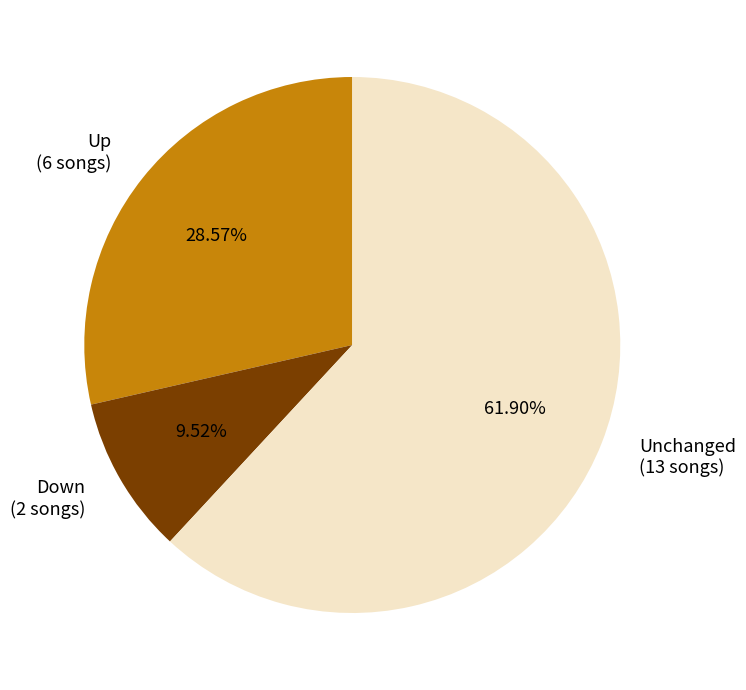

To the nearest percent, what is the average slice percentage?

33%